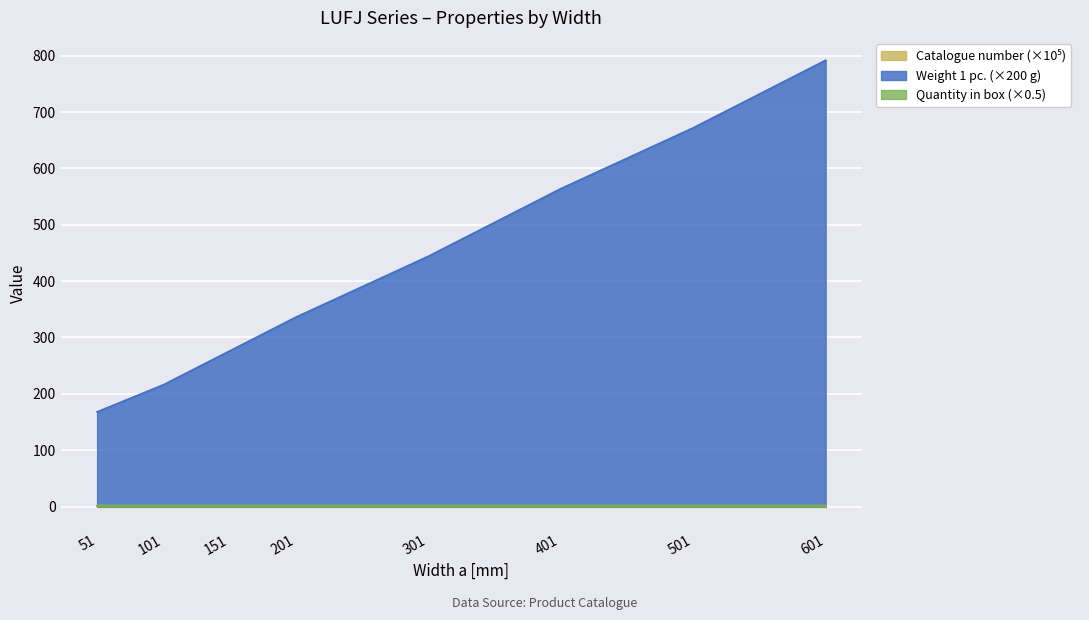

Which has a higher value, 101 or 201?

201